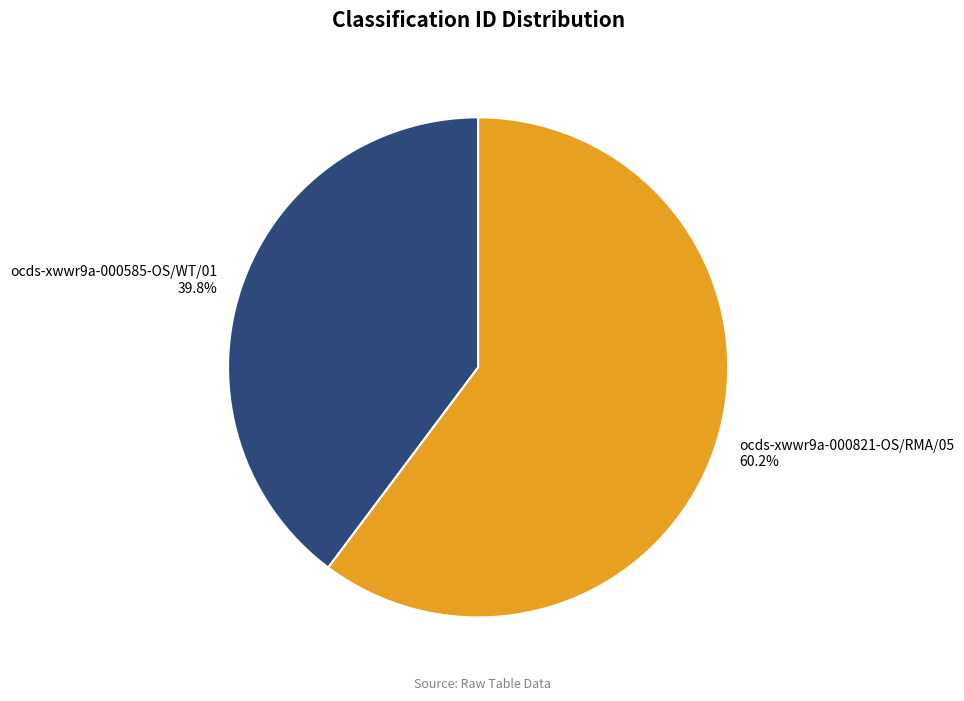

To the nearest percent, what is the average slice percentage?

50%